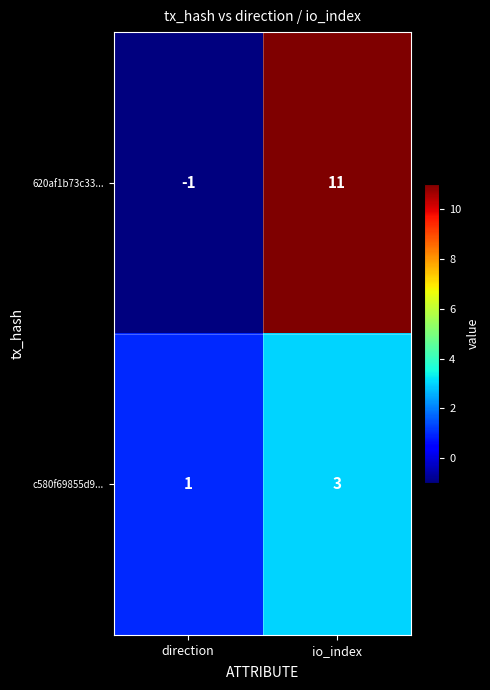

The c580f69855d9... series shows 3 at io_index. True or false?

True